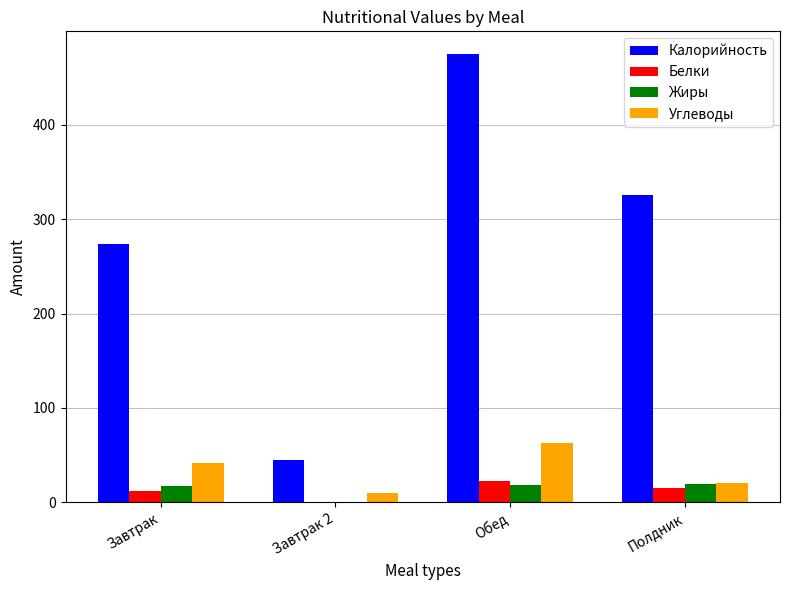

What is the maximum value for Жиры?

19.9